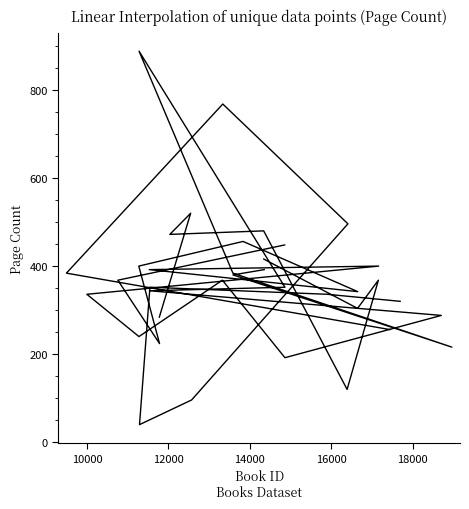

How many values are above zero?

37